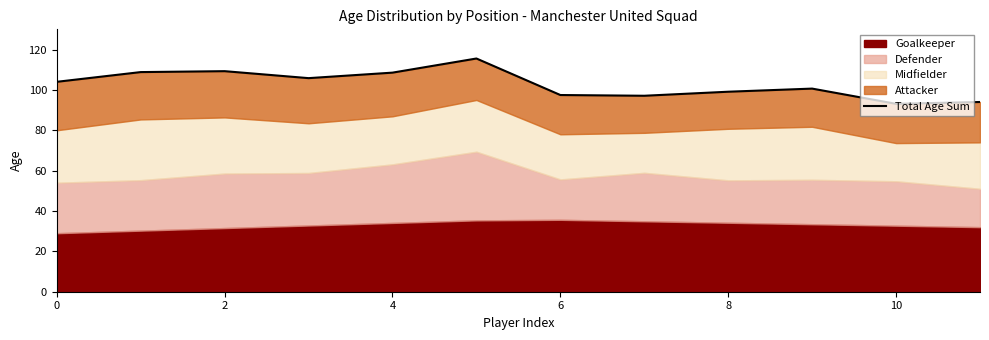

What is the difference between the second highest and minimum values?

16.2